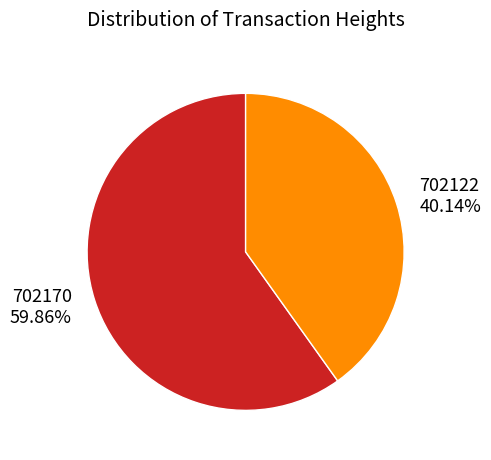

To the nearest percent, what percentage of the pie is 702170?

60%